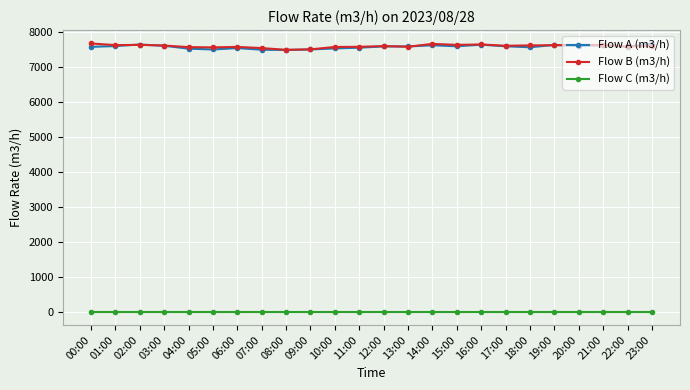

What position from the right is 00:00?

24